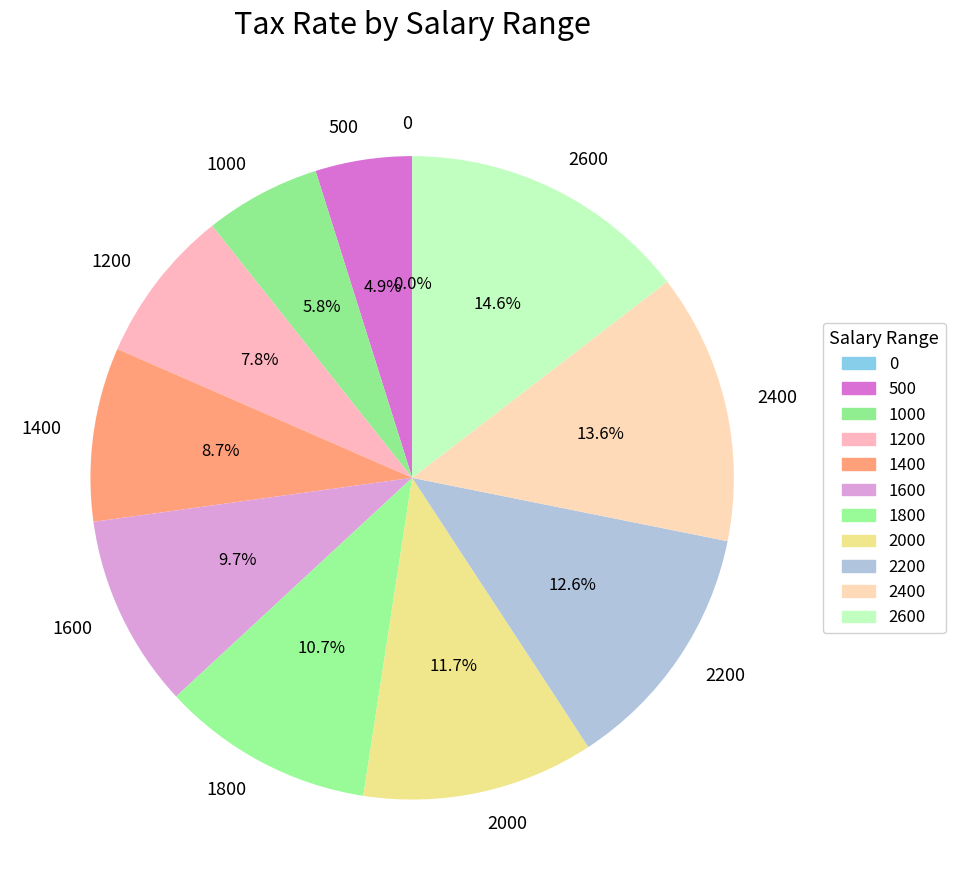

To the nearest percent, what is the difference between the 1400 and 2600 slice percentages?

6%